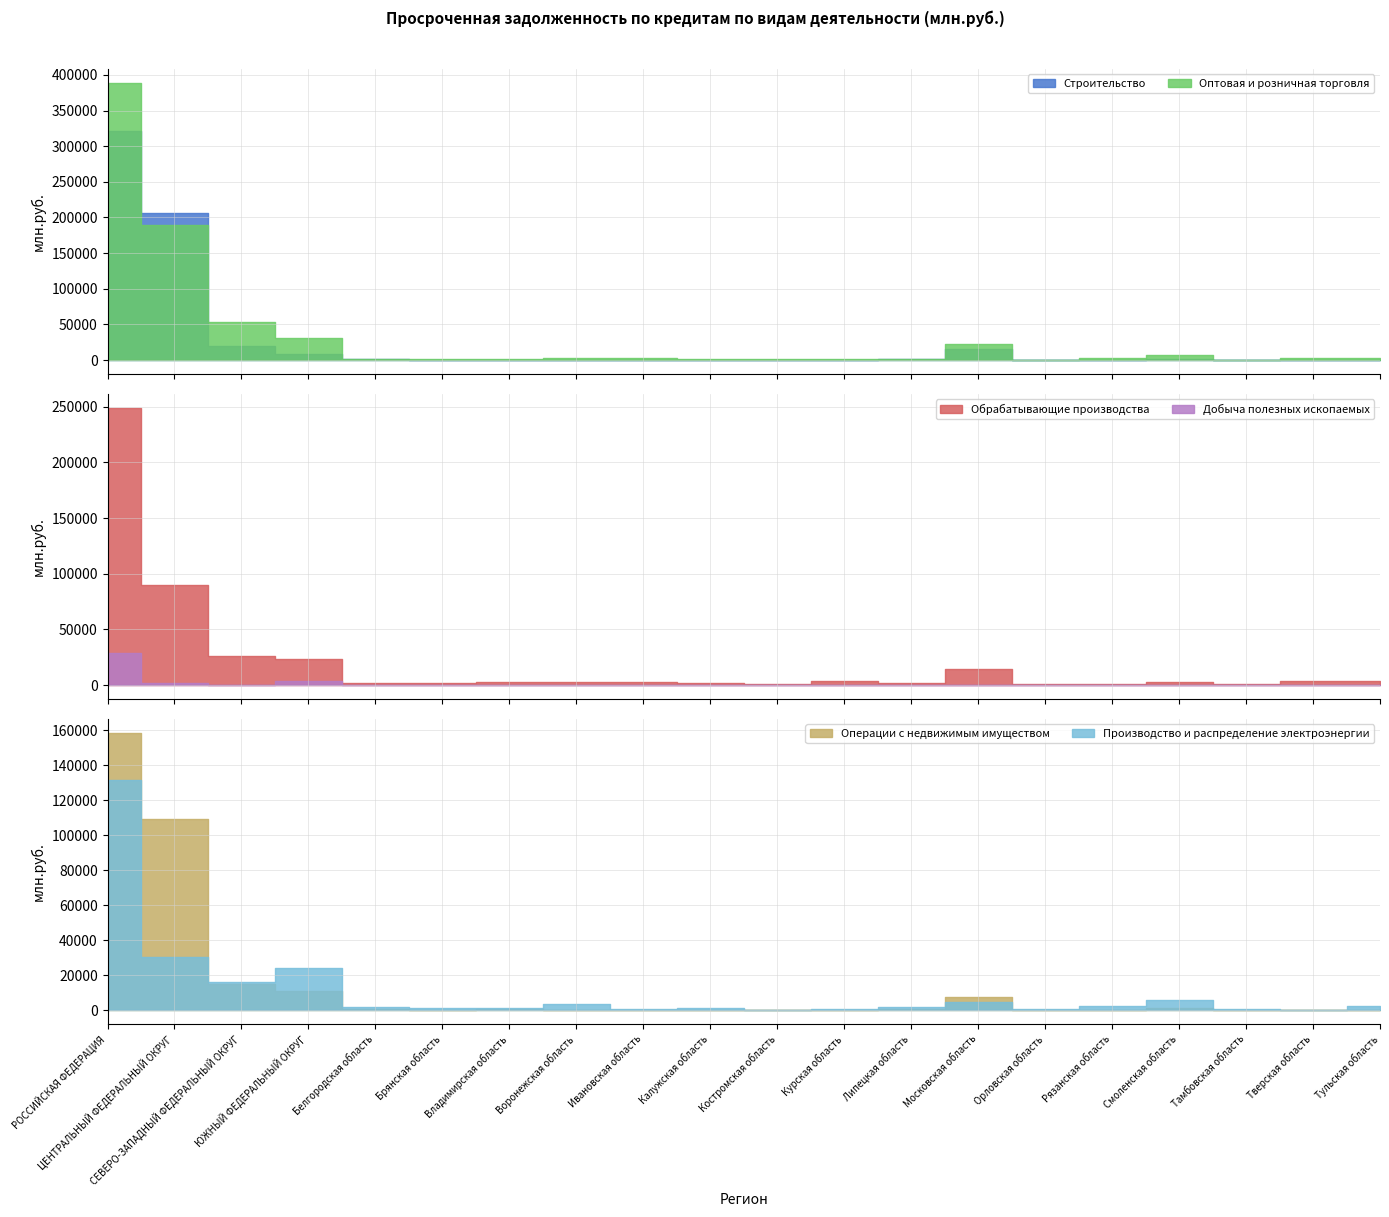

Between РОССИЙСКАЯ ФЕДЕРАЦИЯ and Тверская область, which series saw the biggest shift?

Оптовая и розничная торговля